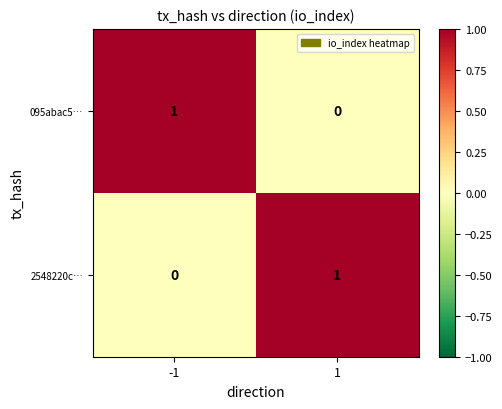

Rank the categories by 2548220c… value from lowest to highest.

-1, 1